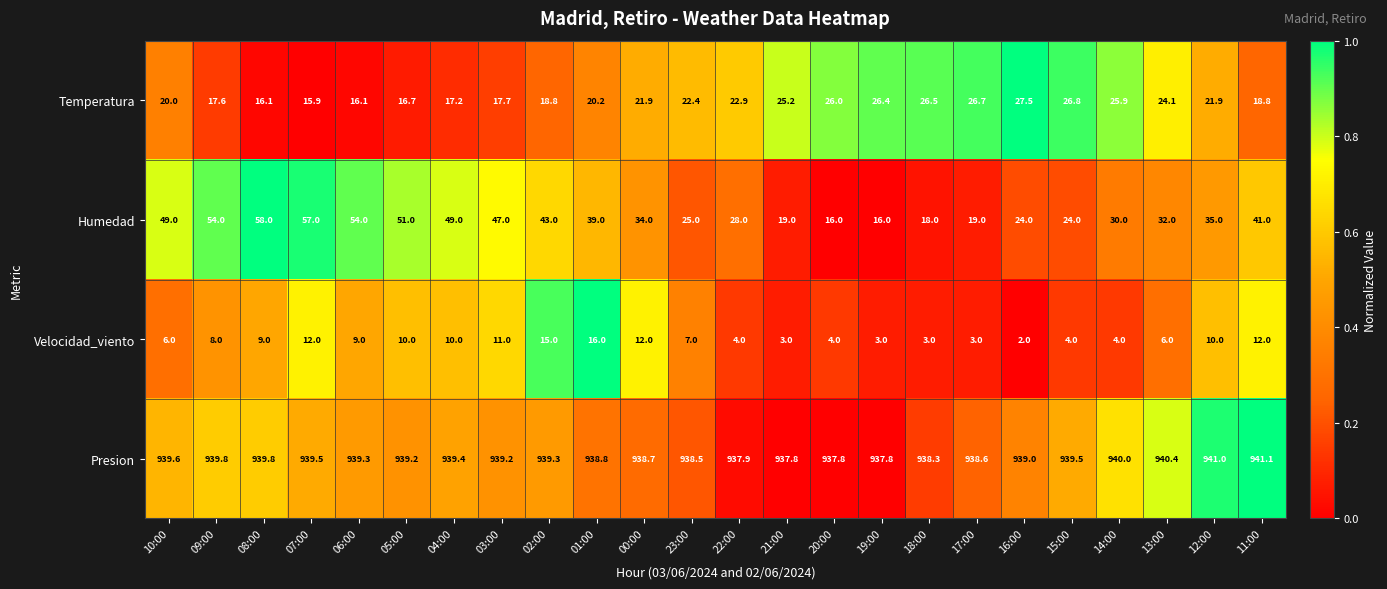

What is the greatest value displayed?

941.1